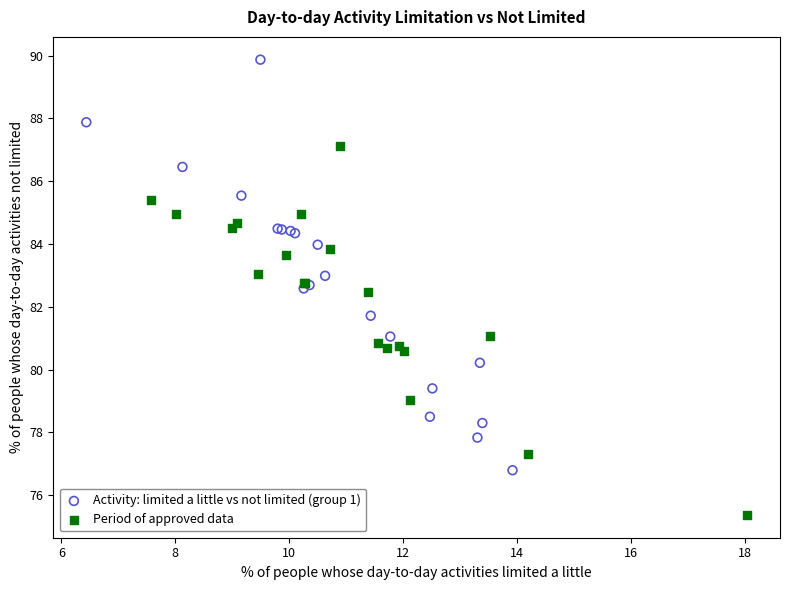

Which series has the widest spread of Y values?

Activity: limited a little vs not limited (group 1)